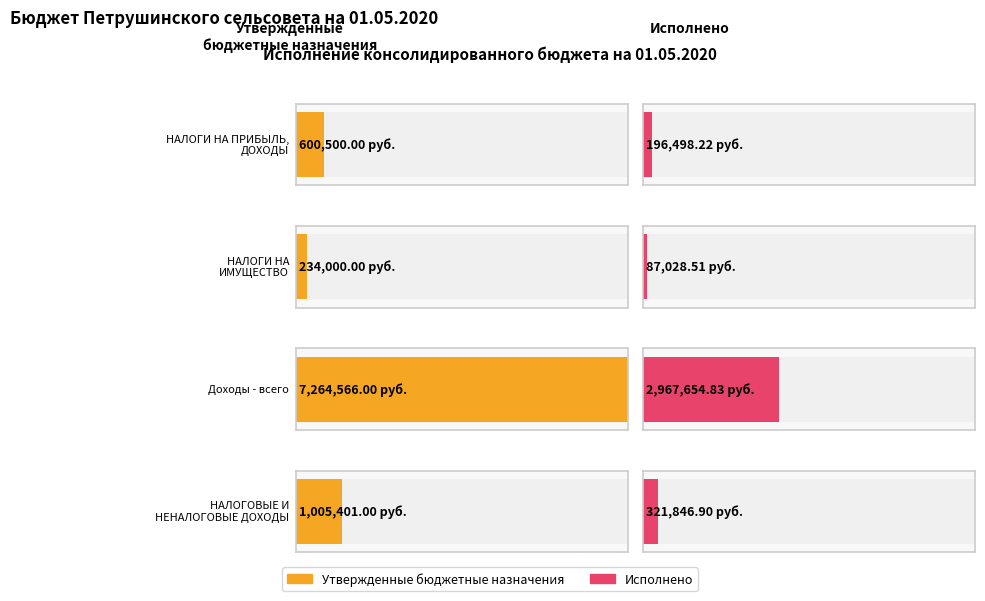

What is the smallest value displayed?

87028.5